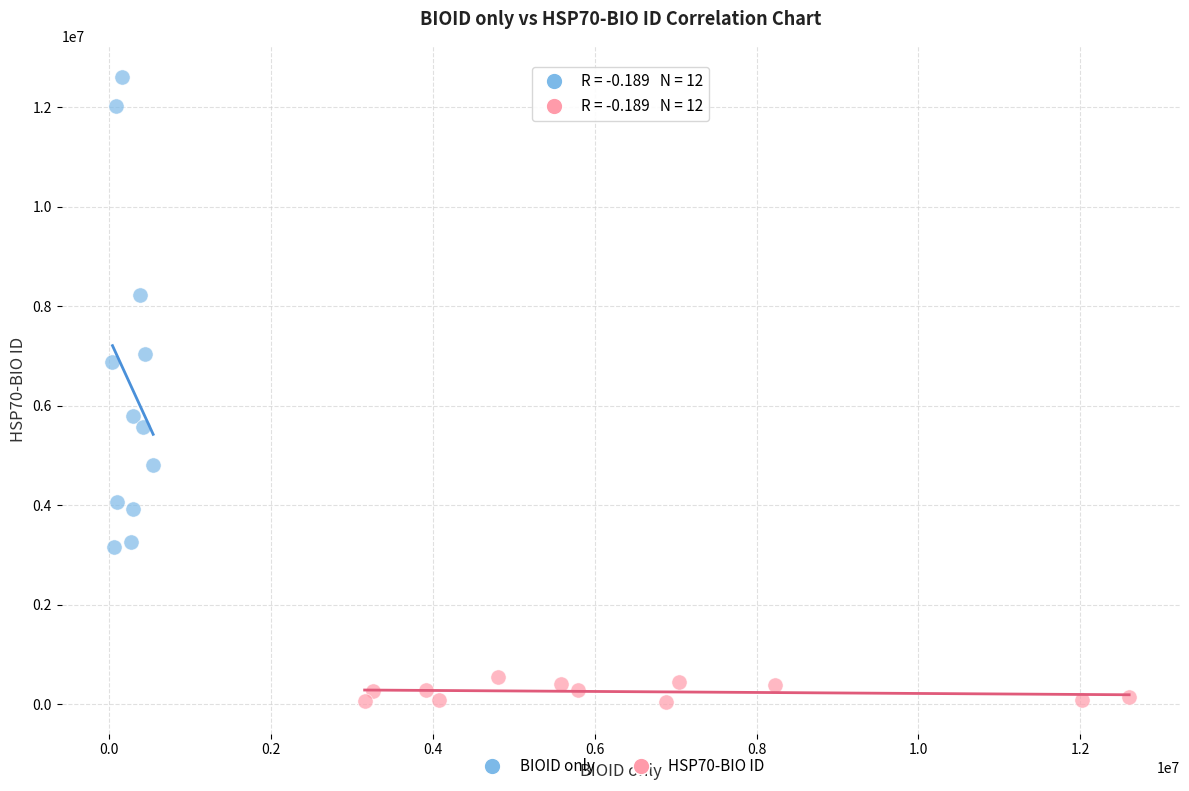

Which series reaches the minimum Y coordinate?

HSP70-BIO ID